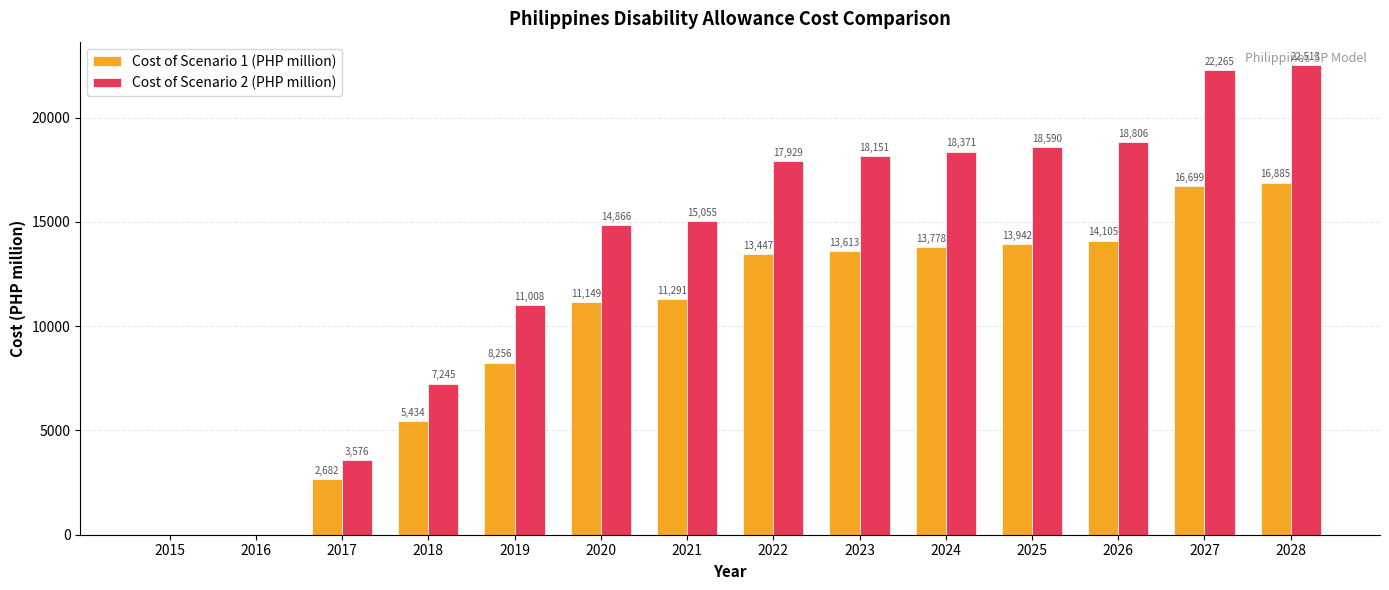

What is the sum of all Cost of Scenario 2 (PHP million) values?

188376.2